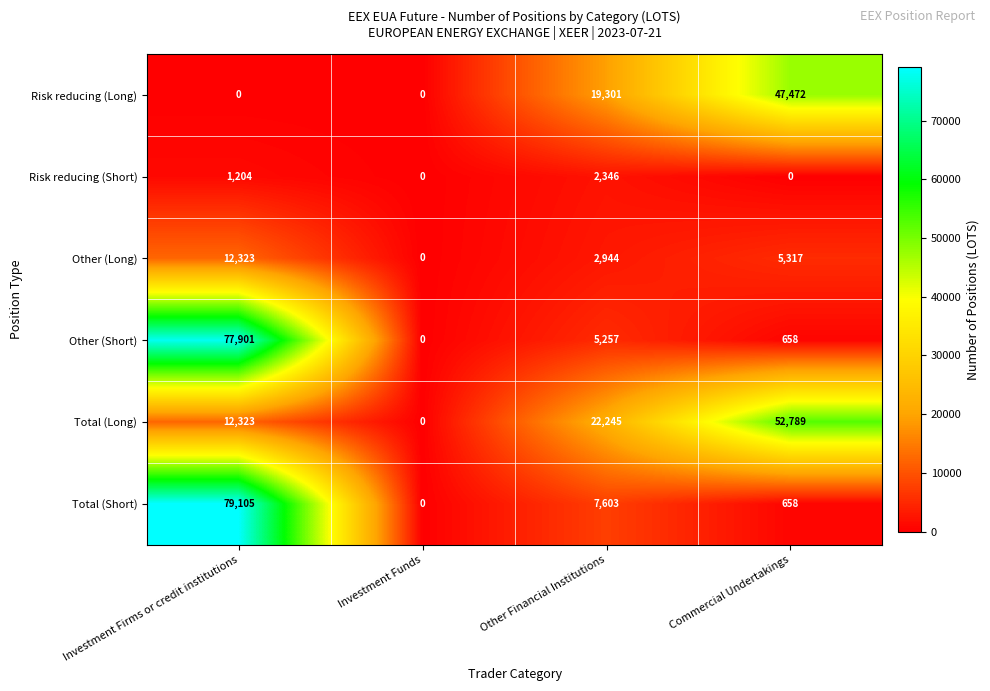

At how many categories does at least one series exceed 62379?

1